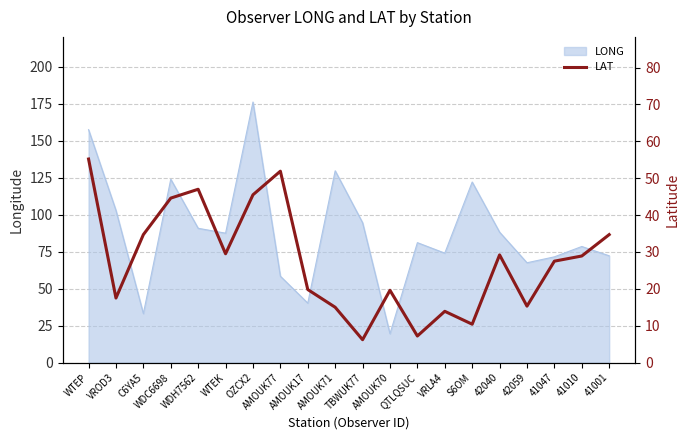

Reading right to left, what are all the values shown in this chart?

34.7	28.9	27.5	15.3	29.2	10.4	13.9	7.2	19.6	6.2	15.0	19.8	51.9	45.5	29.5	47.0	44.6	34.7	17.5	55.2